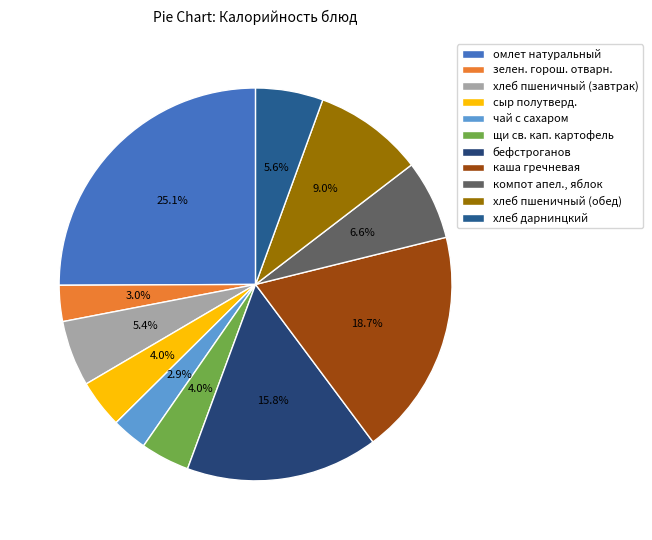

To the nearest percent, what is the difference between the largest and smallest slice percentages?

22%